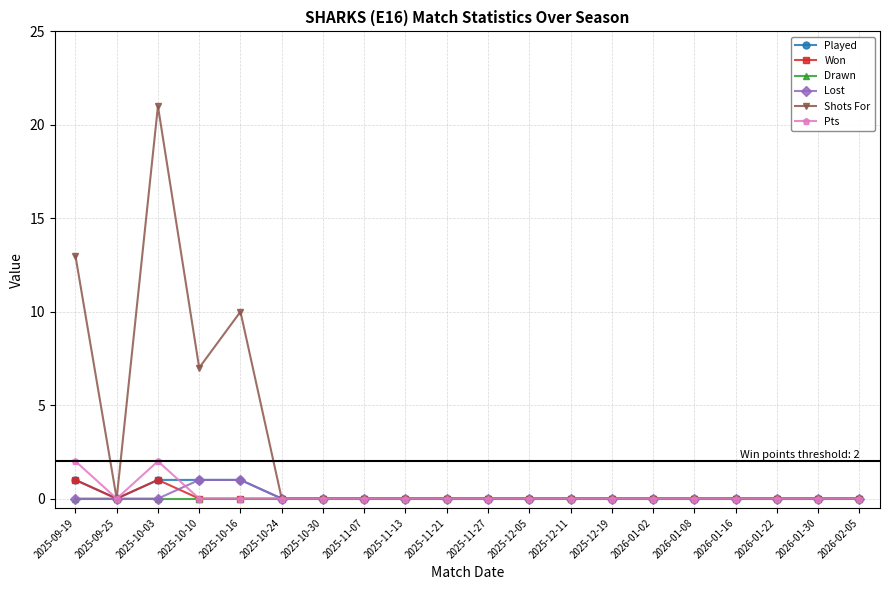

What is the total value across all series at 2025-10-10?

9